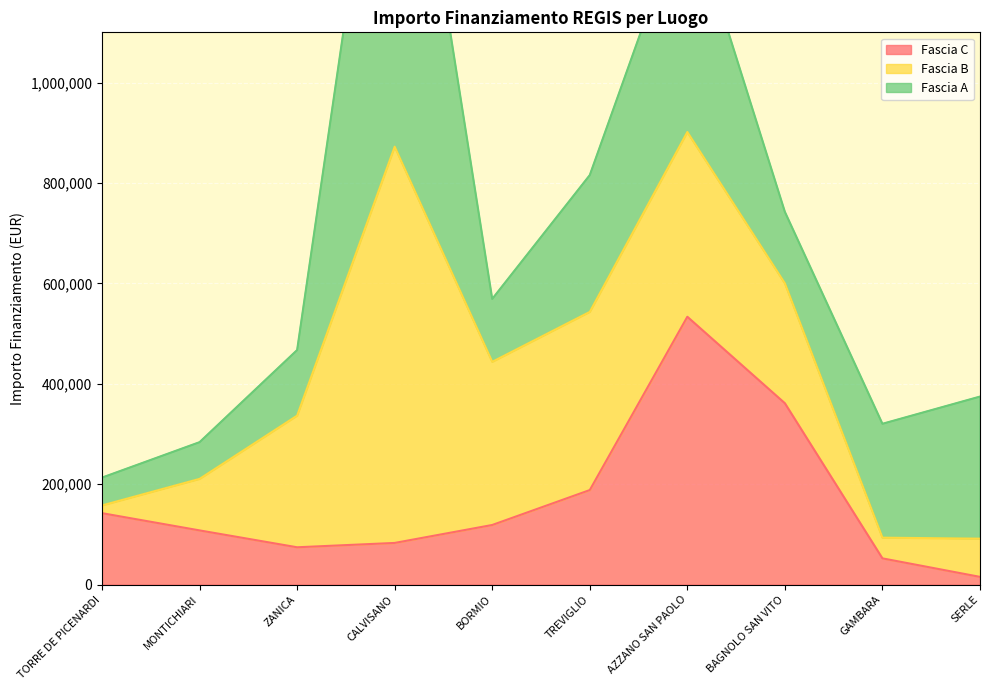

In Fascia B, how many points are higher than both neighbors (excluding endpoints)?

2